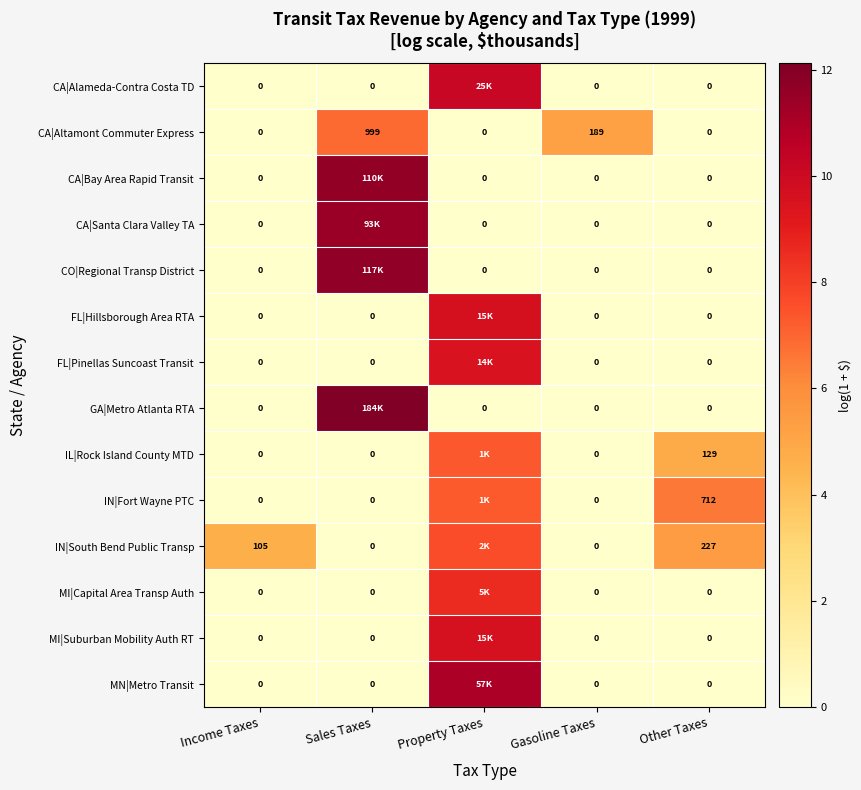

Is the value of MI|Capital Area Transp Auth at Gasoline Taxes greater than the value of IN|South Bend Public Transp at Income Taxes?

No